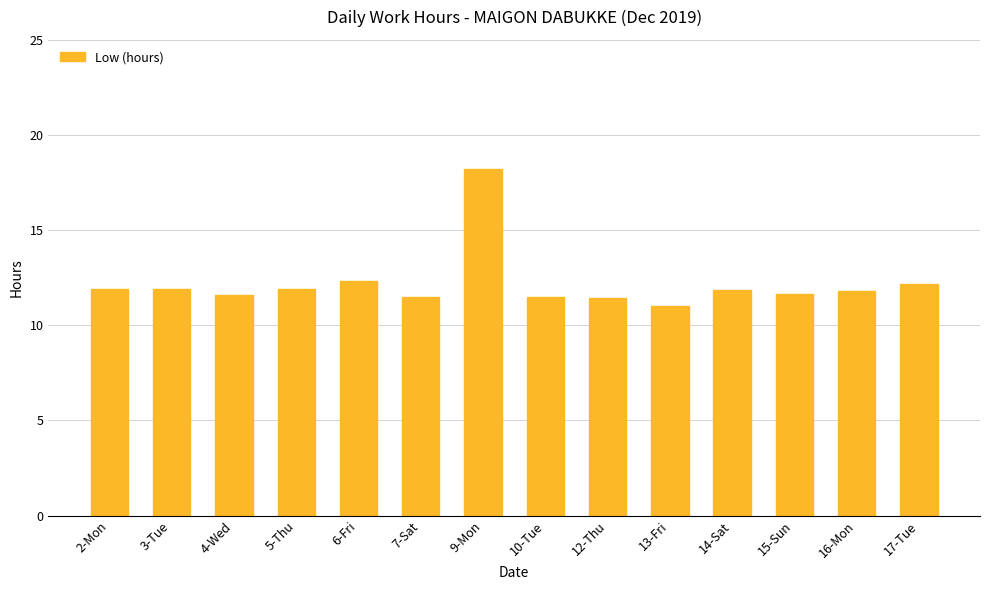

How many series are shown in this chart?

1